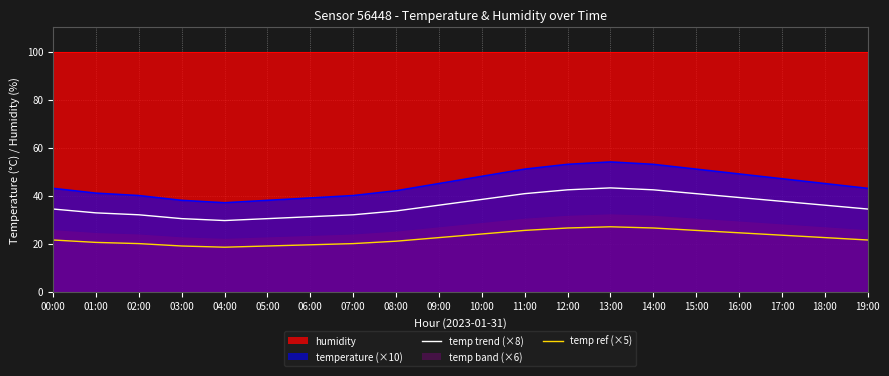

True or false: temp trend (×8) and temp ref (×5) cross at least once.

False